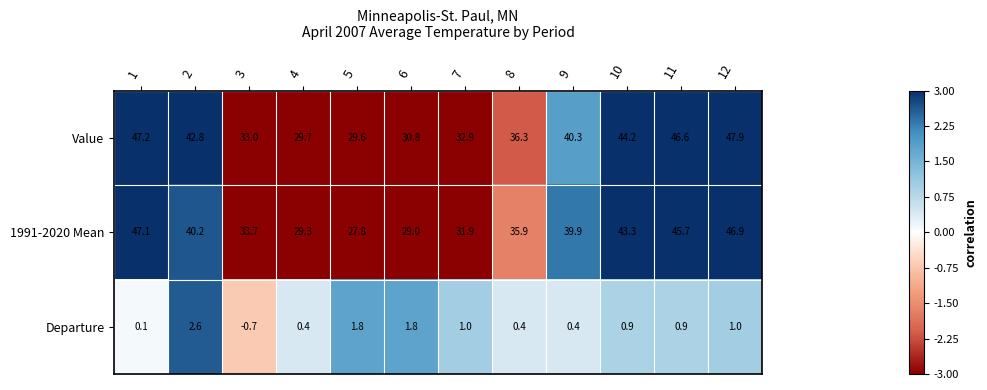

What is the difference between the Departure values at 8 and 3?

1.1